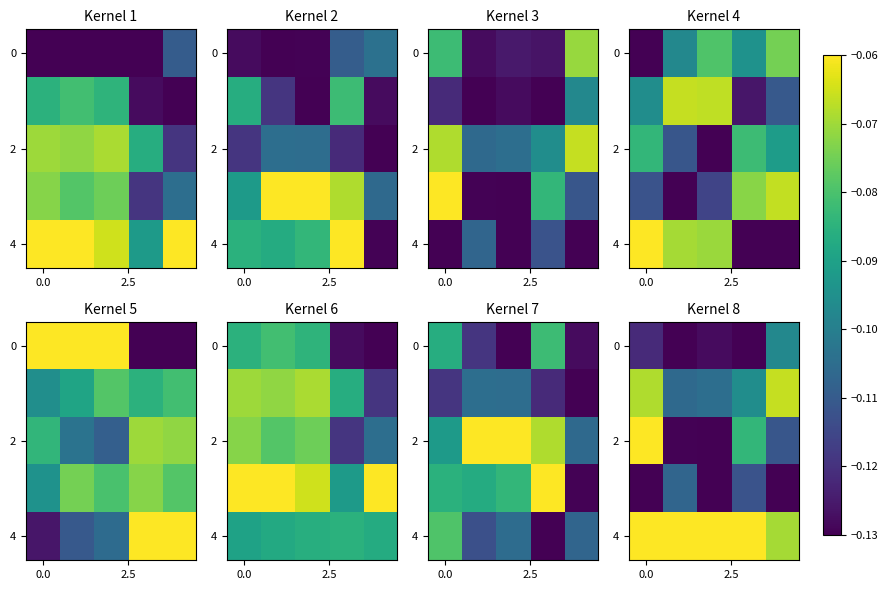

What is the difference between the maximum and second lowest values in the 2 series?

0.1